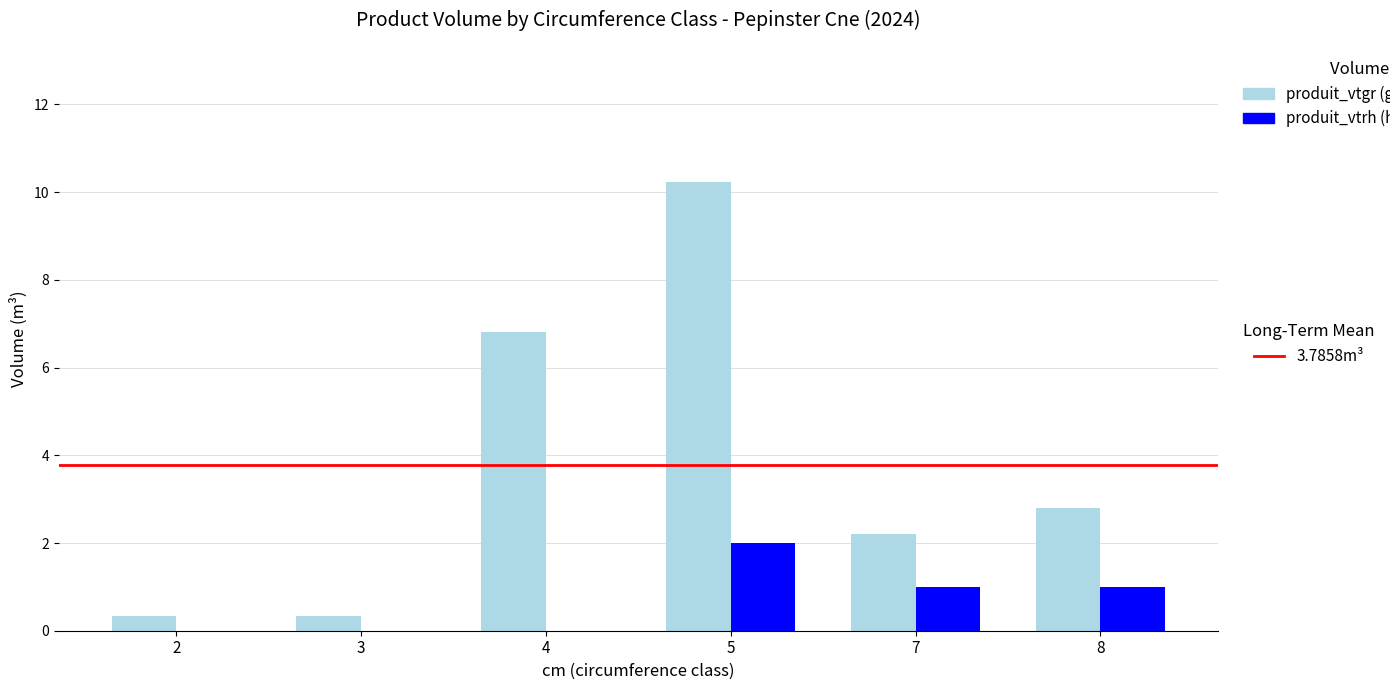

What is the greatest value displayed?

10.2